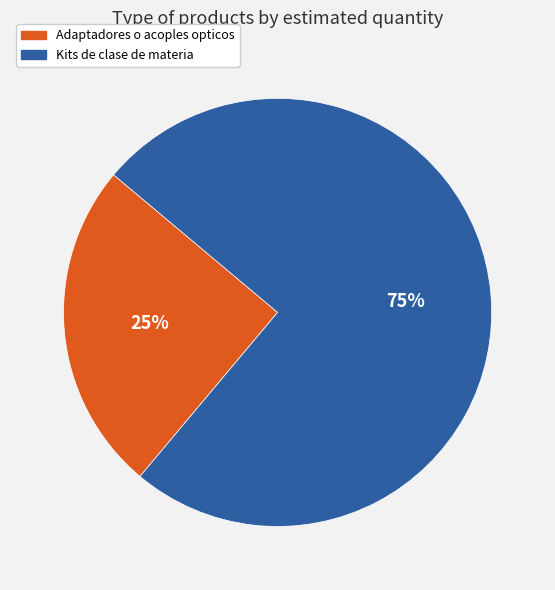

Does Kits de clase de materia account for over 50% of the chart?

Yes